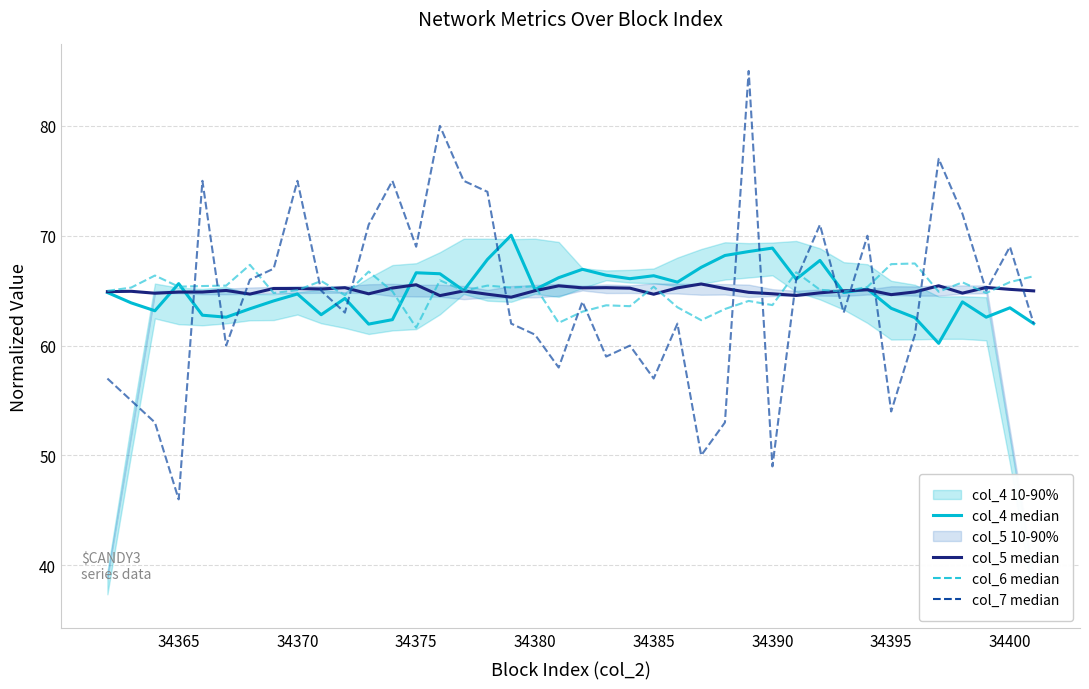

Is the value of col_5 median at 17 greater than the value of col_6 median at 34405?

No